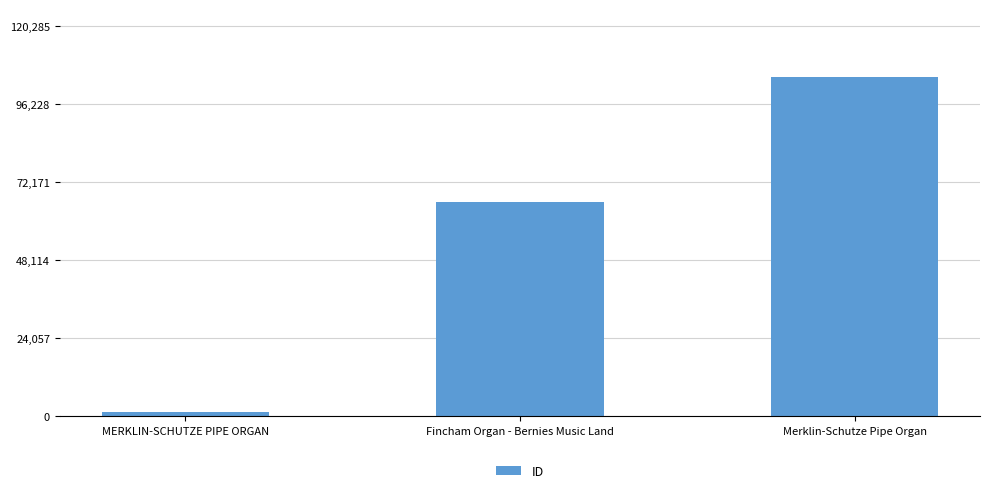

True or false: the data shows 104596 at Merklin-Schutze Pipe Organ.

True